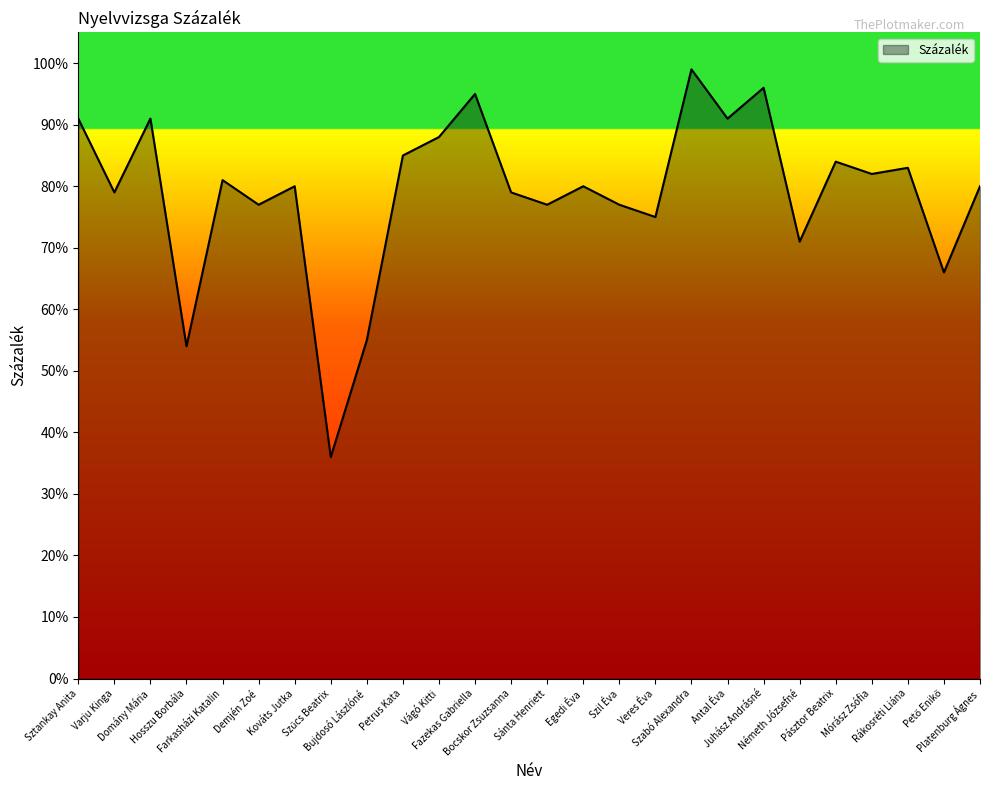

Does the chart display data point markers on the line(s)?

No